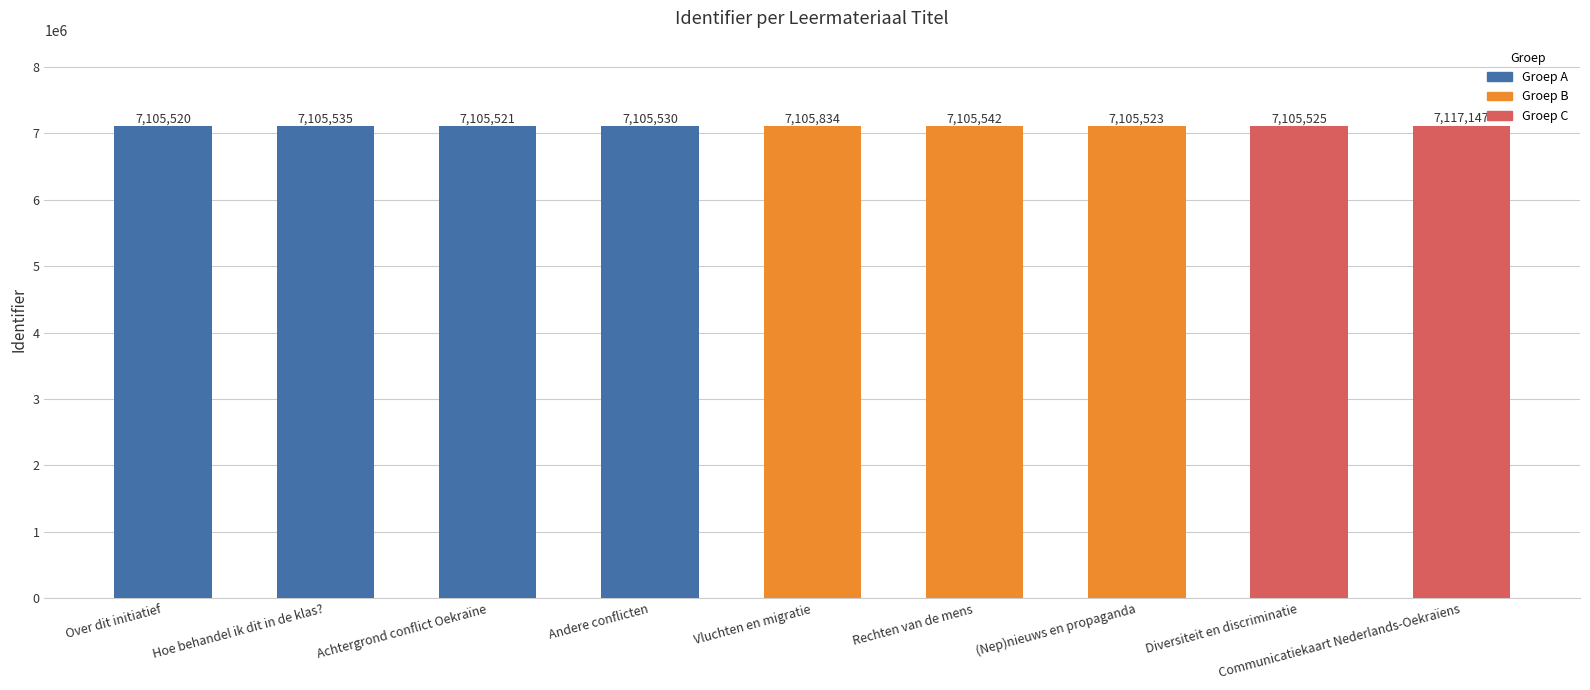

Reading left to right, extract all data points from this chart.

7105520	7105535	7105521	7105530	7105834	7105542	7105523	7105525	7117147